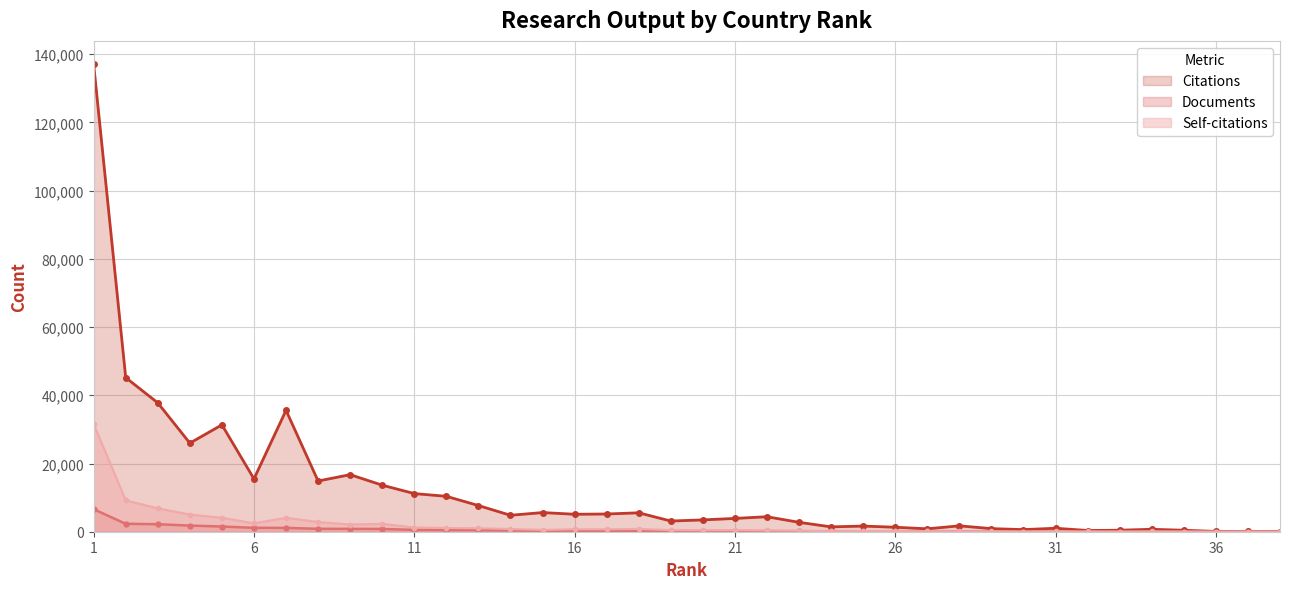

What are all the series names shown in the legend?

Citations, Documents, Self-citations